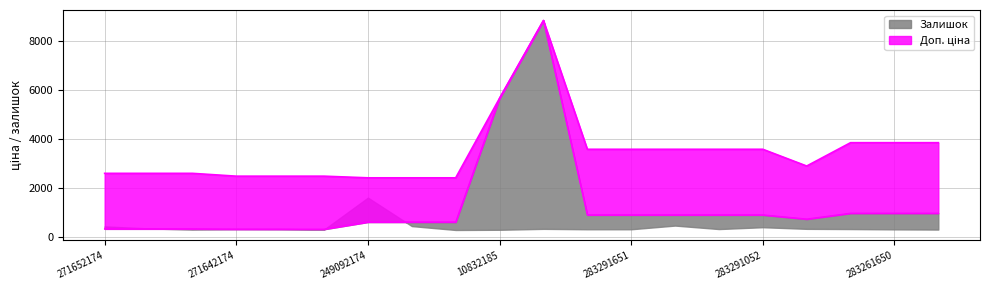

What is the label of the 4th point from the right?

283280563